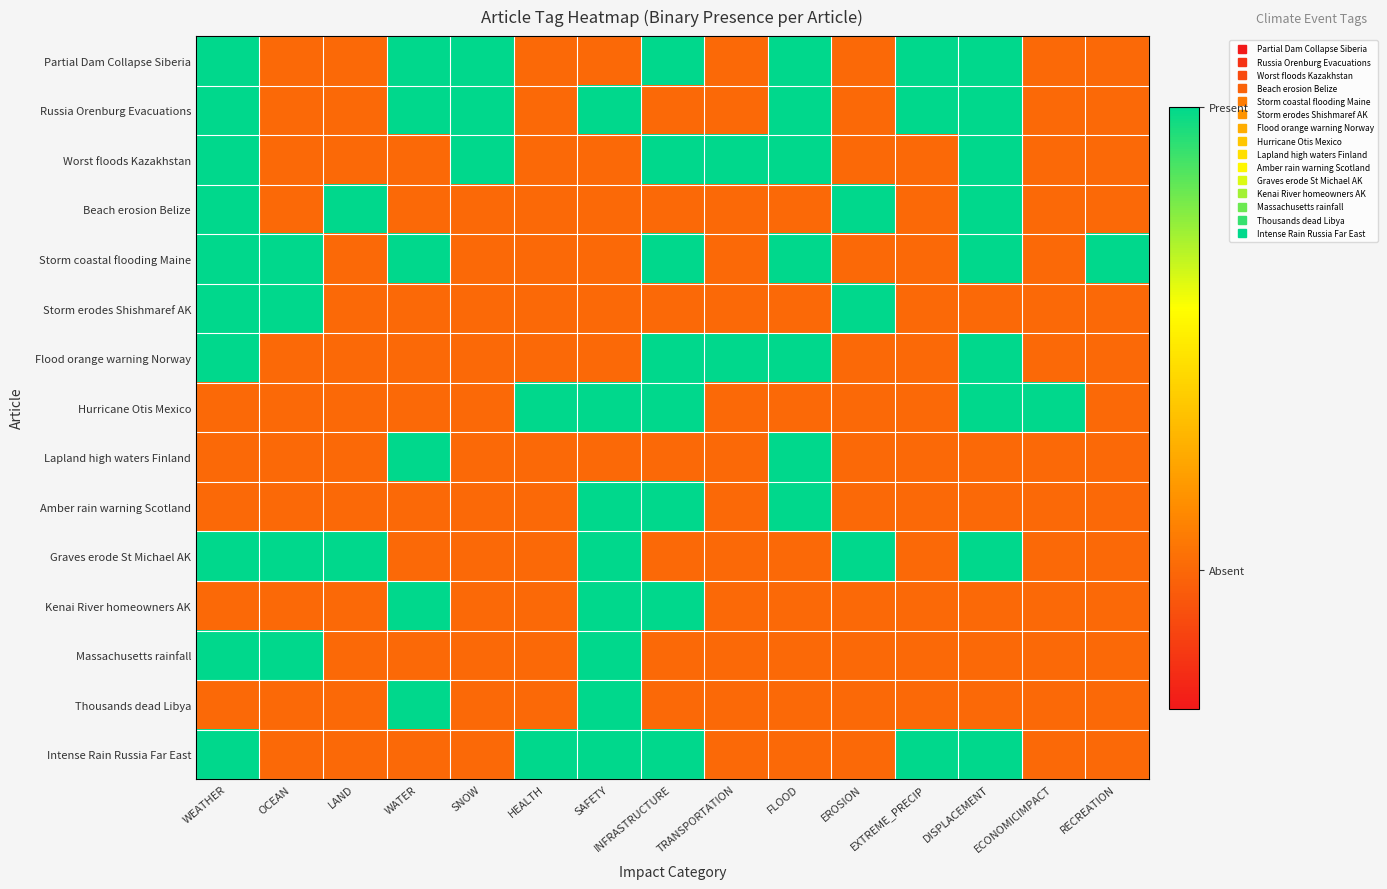

Between LAND and EXTREME_PRECIP, which series saw the biggest shift?

Partial Dam Collapse Siberia